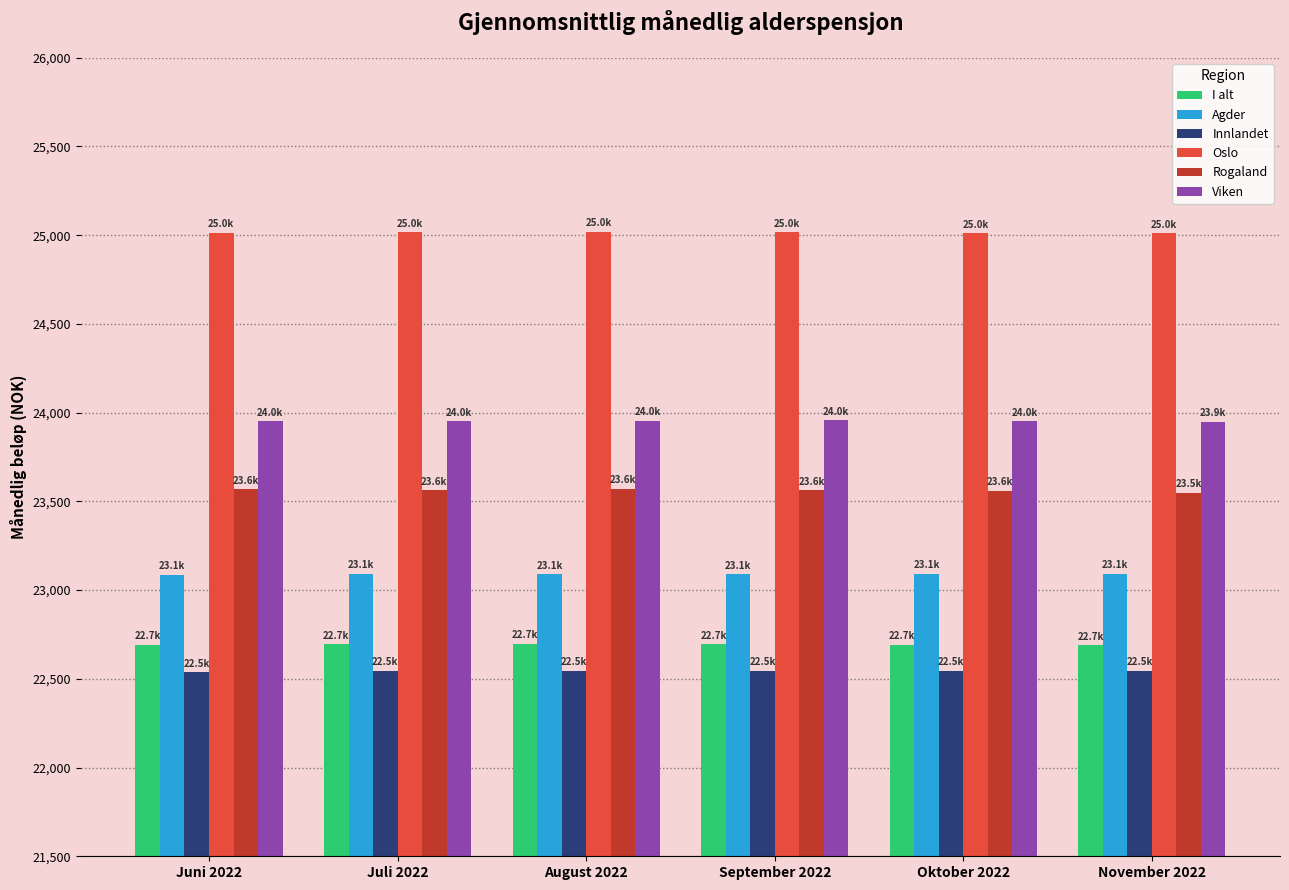

What is the maximum value shown in the chart?

25018.1